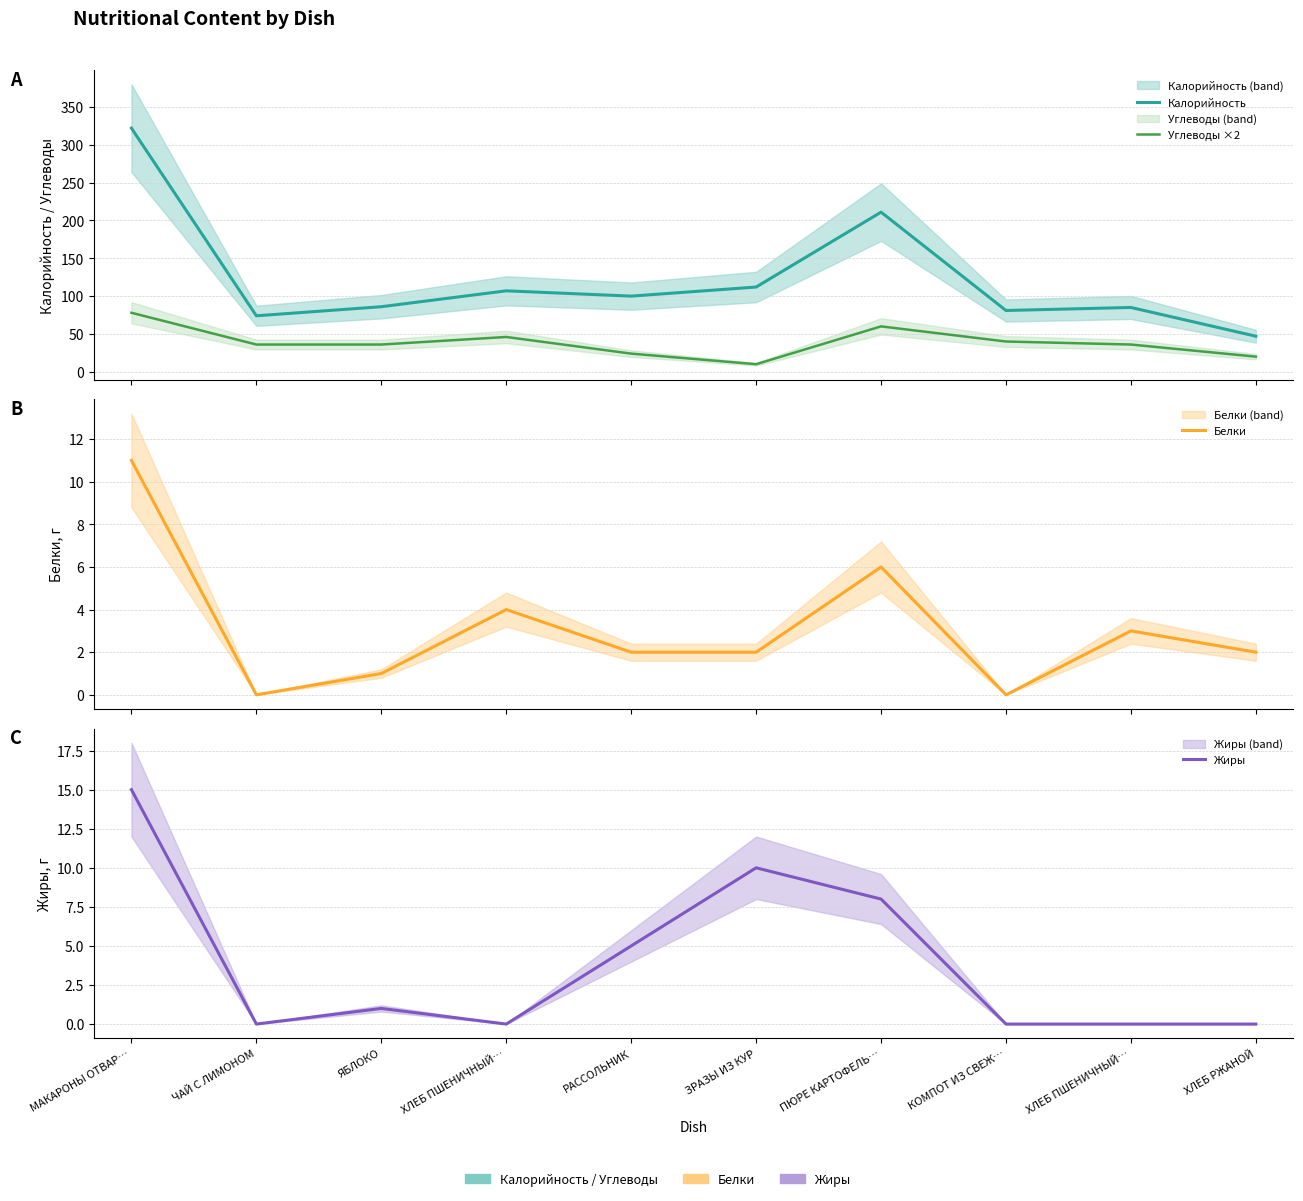

Which has a higher value, ЧАЙ С ЛИМОНОМ or ХЛЕБ ПШЕНИЧНЫЙ…?

ХЛЕБ ПШЕНИЧНЫЙ…